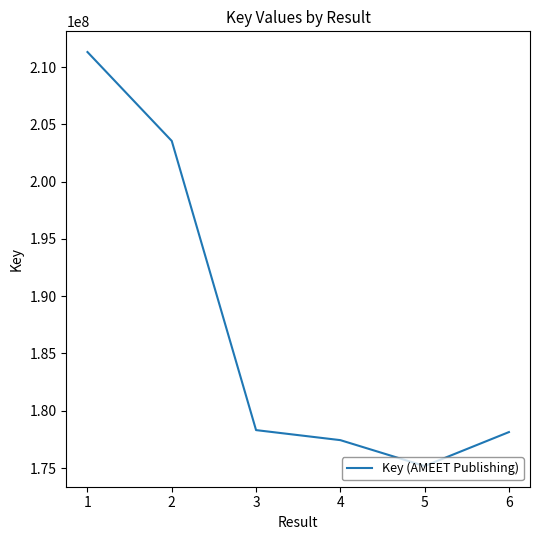

What is the sum of the values at 5 and 4?

352606753